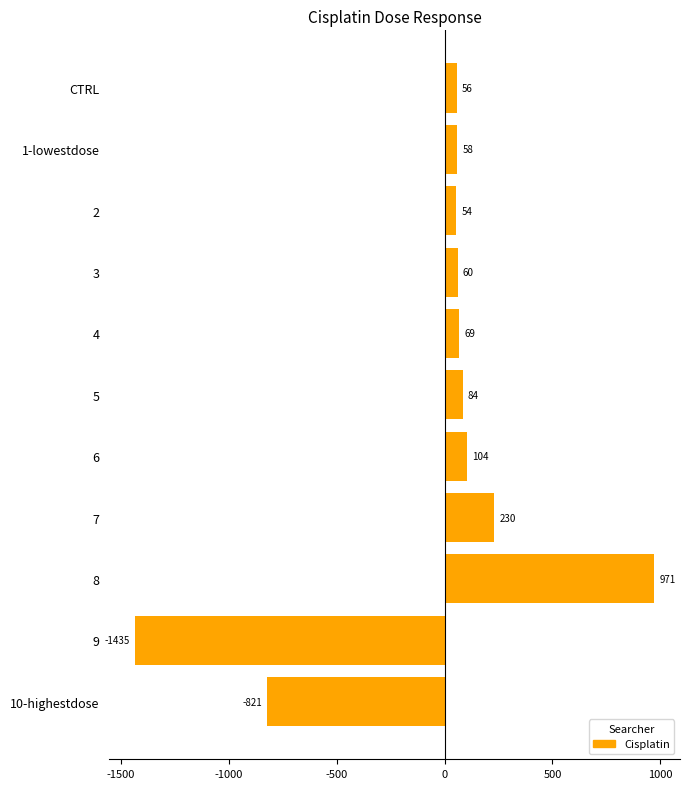

How many negative values are there?

2